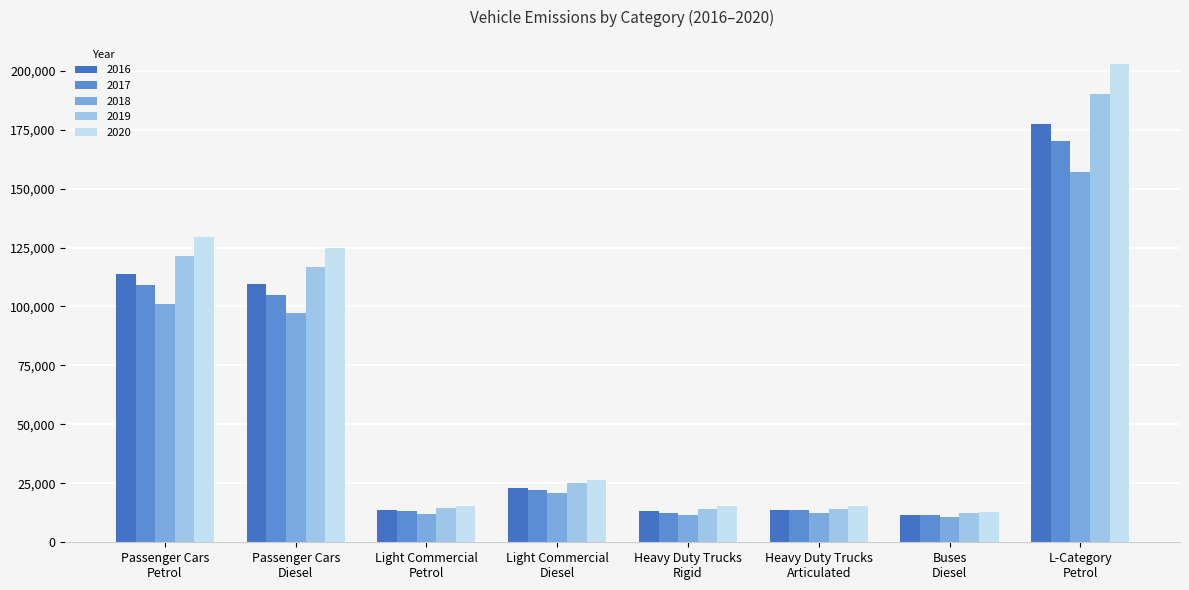

Which series has the largest total across all categories?

2020